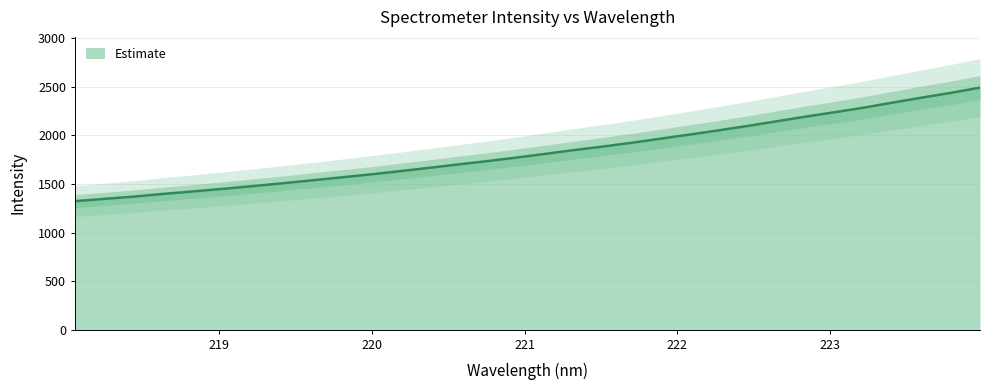

Reading left to right, transcribe all the data shown in this chart.

218.0596=1323.5	218.2508=1347.0	218.442=1370.3	218.6332=1397.8	218.8244=1422.7	219.0156=1448.8	219.2067=1476.3	219.3979=1505.1	219.589=1534.8	219.7801=1564.9	219.9712=1595.8	220.1623=1628.5	220.3533=1662.5	220.5444=1697.8	220.7354=1732.3	220.9264=1768.2	221.1174=1806.8	221.3083=1846.4	221.4993=1883.5	221.6902=1922.5	221.8812=1965.0	222.0721=2008.0	222.263=2051.1	222.4538=2097.0	222.6447=2145.0	222.8355=2193.2	223.0264=2238.9	223.2172=2286.0	223.408=2338.5	223.5987=2390.1	223.7895=2439.1	223.9802=2493.2